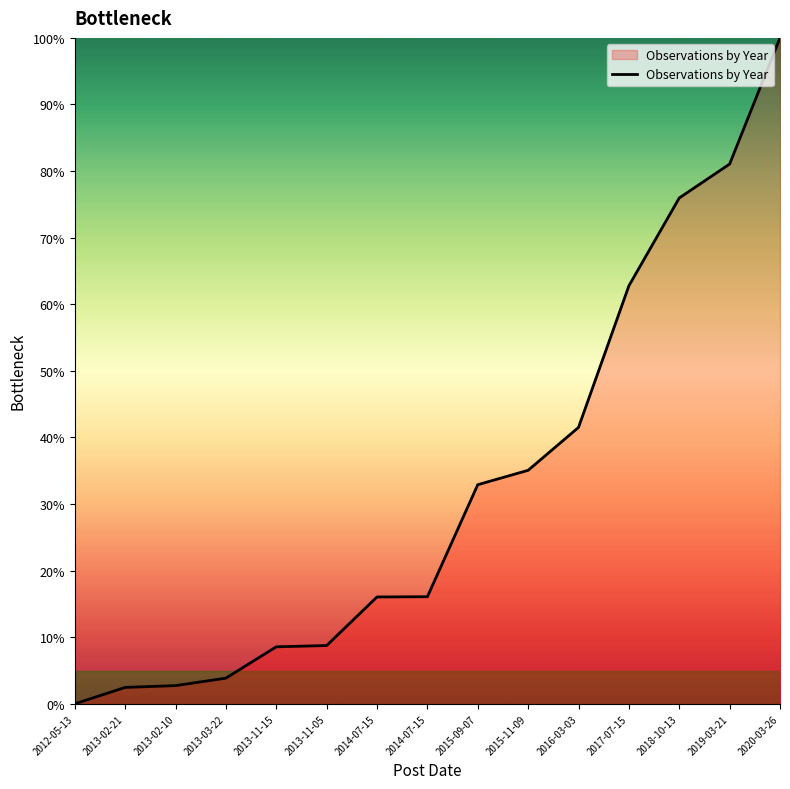

Does the chart display data point markers on the line(s)?

No